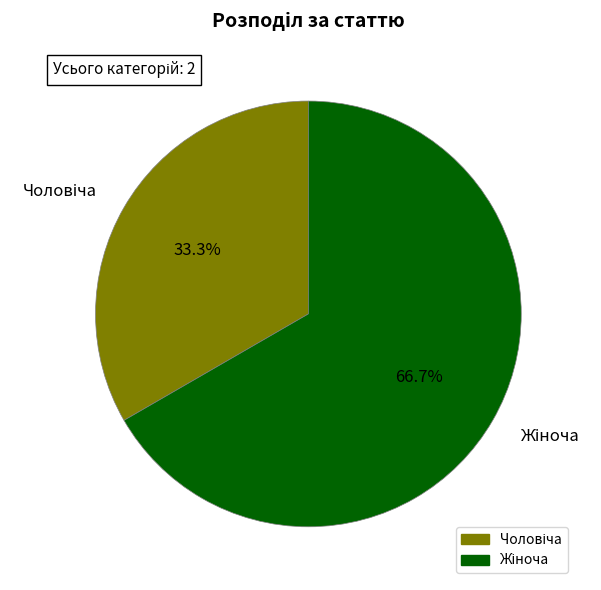

Is there a majority slice in this chart?

Yes